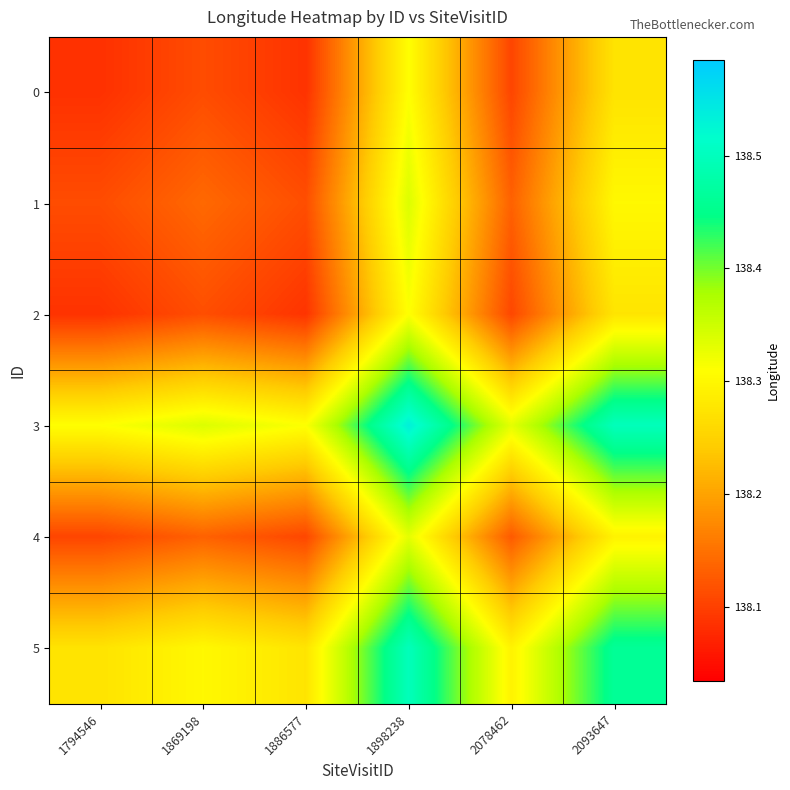

Reading left to right, what are all the values shown in this chart?

0: 1794546=138.1	1869198=138.1	1886577=138.1	1898238=138.3	2078462=138.1	2093647=138.3
1: 1794546=138.1	1869198=138.1	1886577=138.1	1898238=138.3	2078462=138.1	2093647=138.3
2: 1794546=138.1	1869198=138.1	1886577=138.1	1898238=138.3	2078462=138.1	2093647=138.3
3: 1794546=138.3	1869198=138.3	1886577=138.3	1898238=138.5	2078462=138.3	2093647=138.5
4: 1794546=138.1	1869198=138.1	1886577=138.1	1898238=138.3	2078462=138.1	2093647=138.3
5: 1794546=138.3	1869198=138.3	1886577=138.3	1898238=138.5	2078462=138.3	2093647=138.5